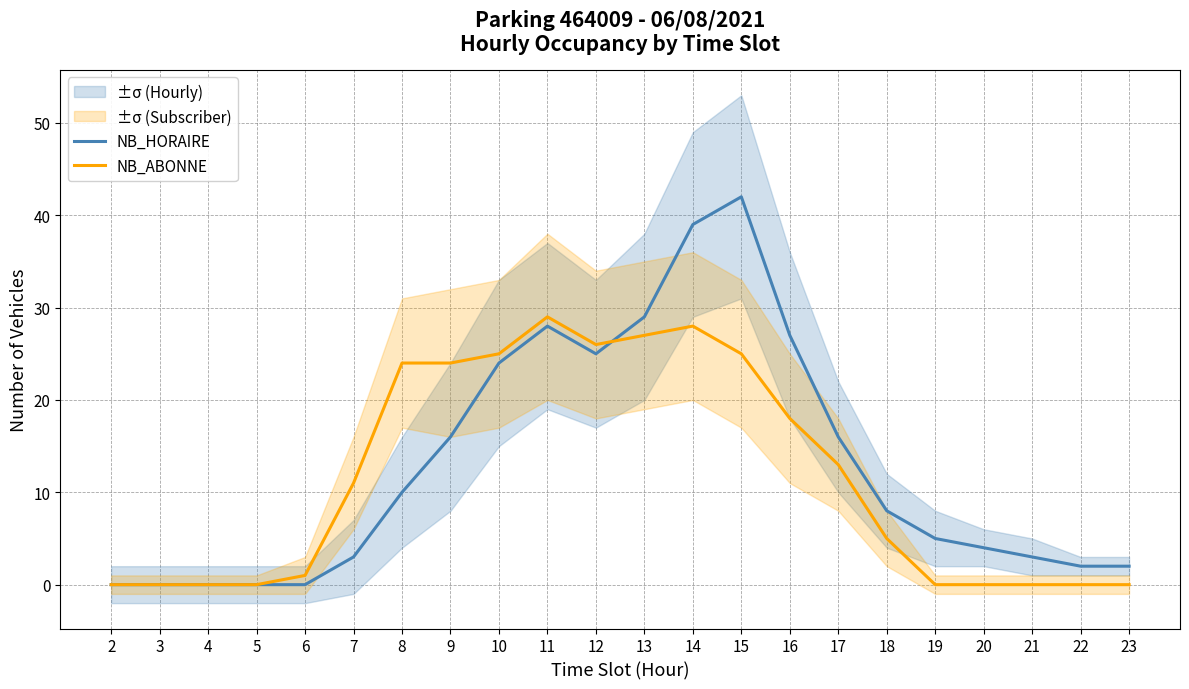

The NB_ABONNE series shows 7 at 8. True or false?

False